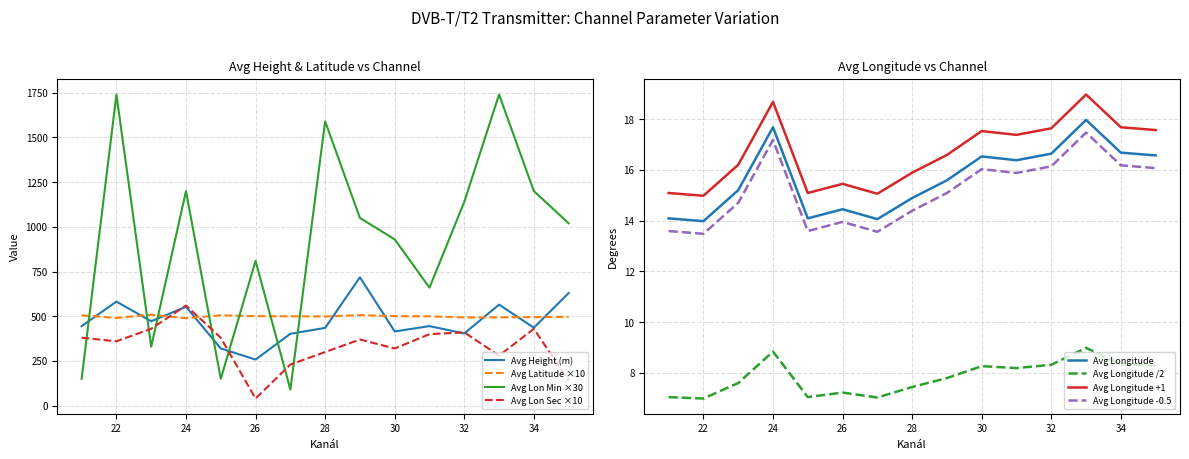

True or false: Avg Zem. délka sekundy and Avg Zeměpisná délka intersect in this chart.

False